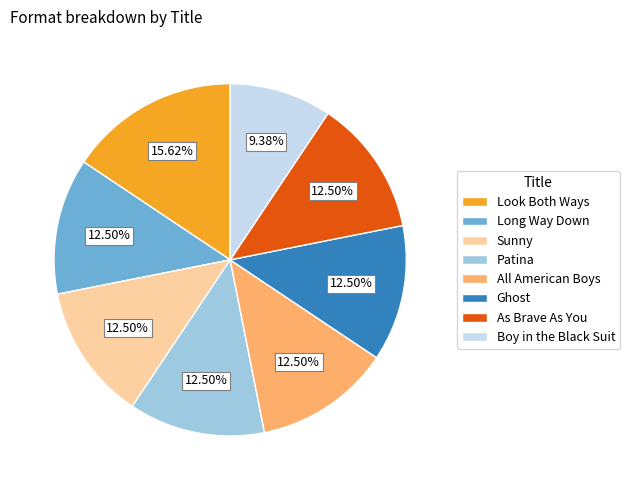

How many segments does this pie chart have?

8